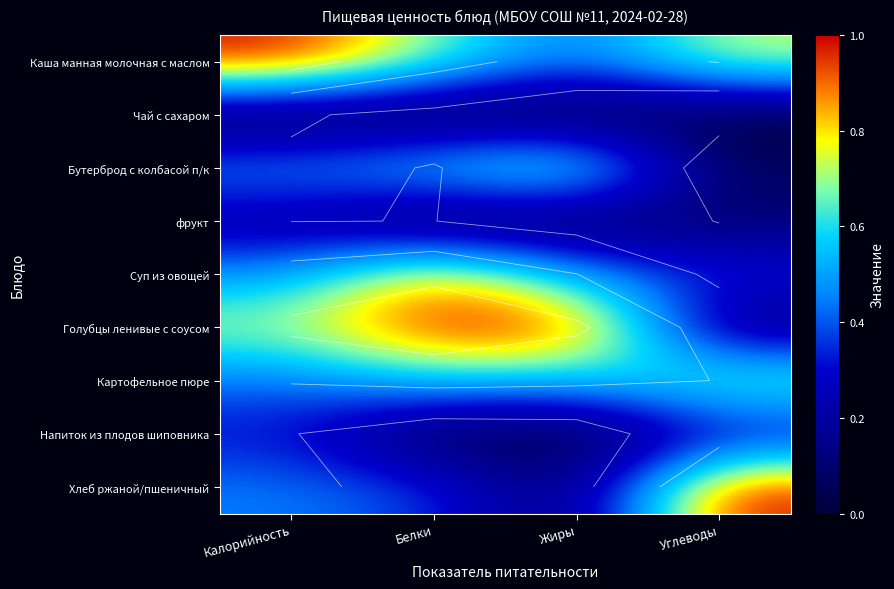

At which label is Голубцы ленивые с соусом closest to 0?

Углеводы